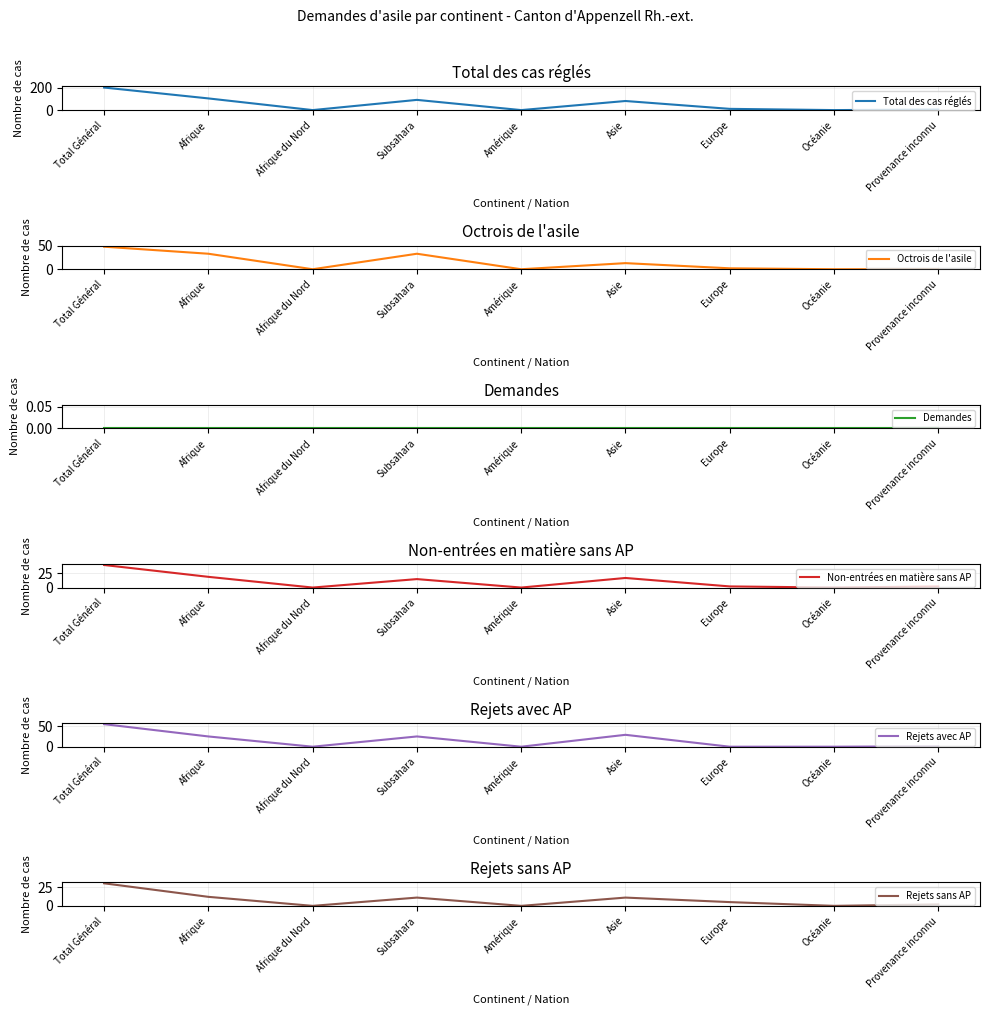

Does the chart display data point markers on the line(s)?

No